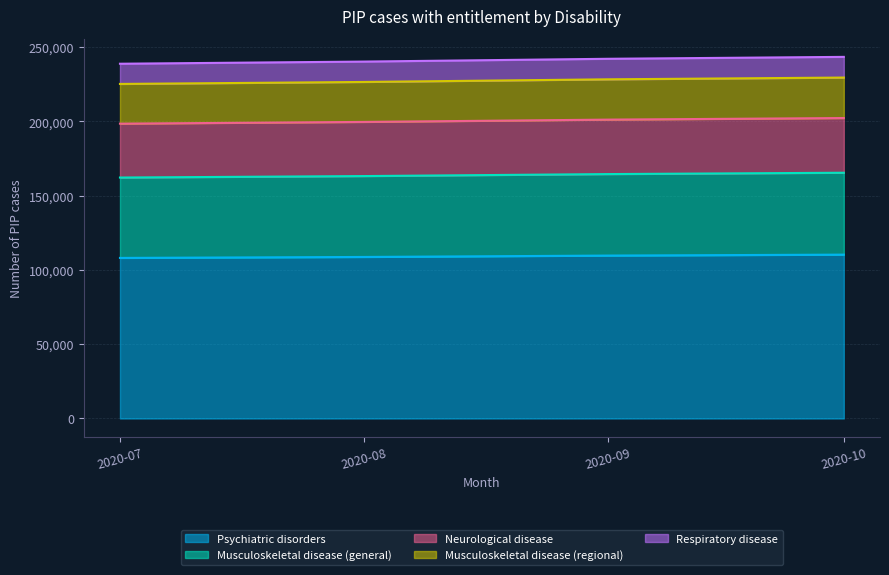

True or false: Psychiatric disorders and Musculoskeletal disease (general) cross at least once.

False